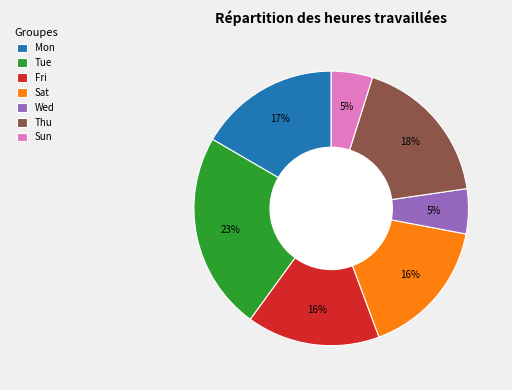

How many slices are in this pie chart?

7